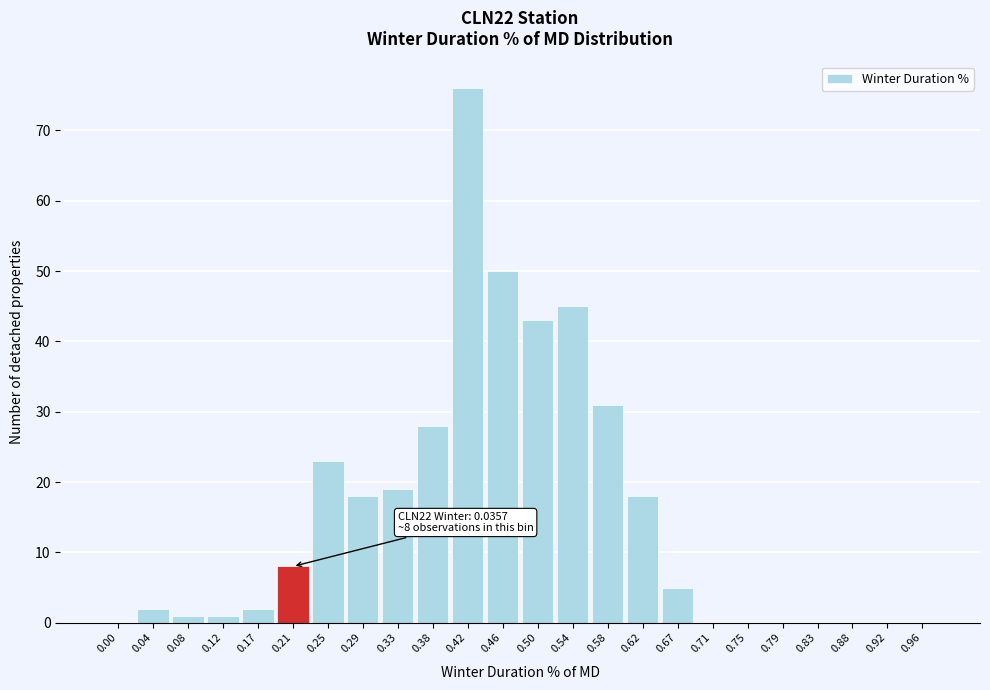

Reading right to left, list all the values displayed in this chart.

0.96=0	0.92=0	0.88=0	0.83=0	0.79=0	0.75=0	0.71=0	0.67=5	0.62=18	0.58=31	0.54=45	0.50=43	0.46=50	0.42=76	0.38=28	0.33=19	0.29=18	0.25=23	0.21=8	0.17=2	0.12=1	0.08=1	0.04=2	0.00=0